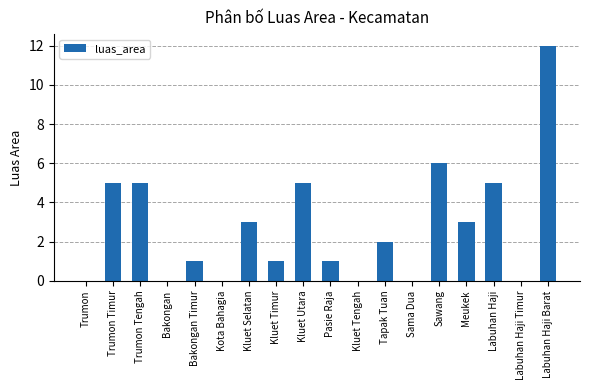

Does the chart contain stacked bars?

No